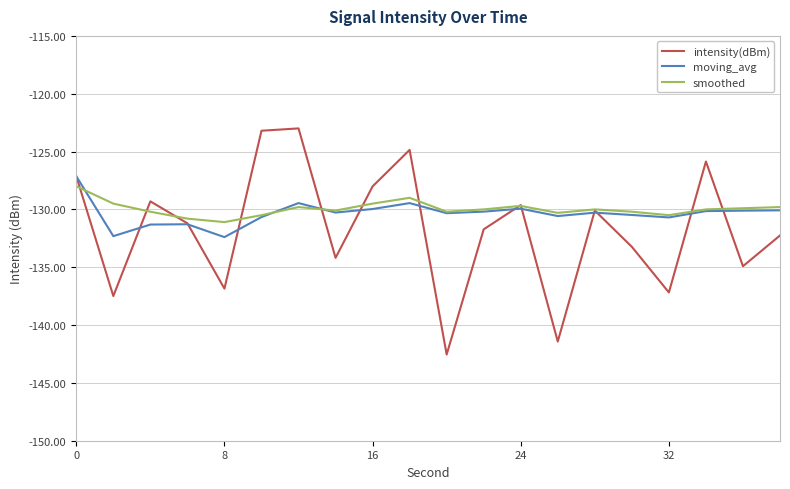

List the series in order of their peak value, lowest first.

smoothed, moving_avg, intensity(dBm)